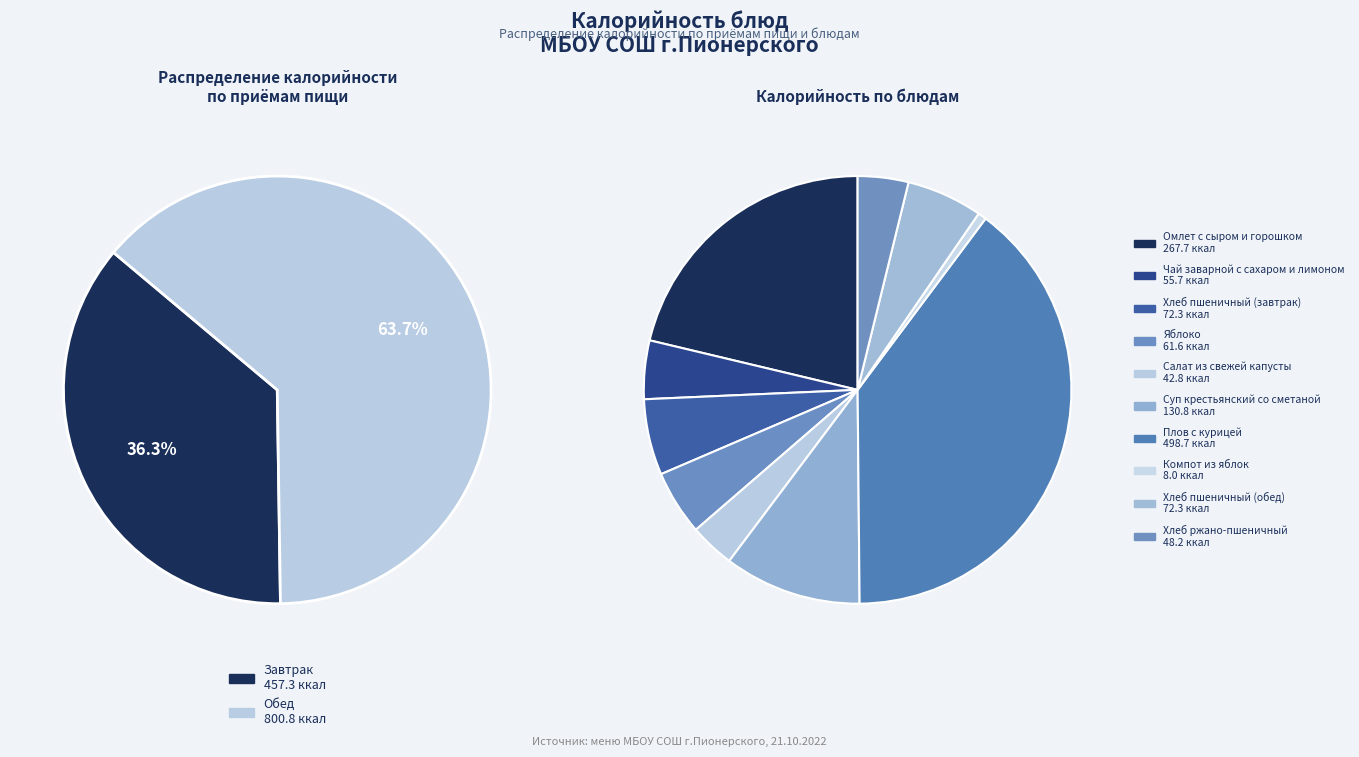

To the nearest percent, what is the average slice percentage?

10%